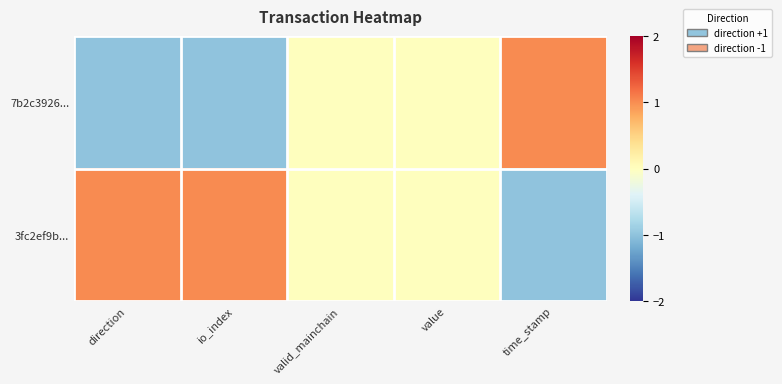

Reading left to right, extract all data points from this chart.

7b2c3926...: direction=-1	io_index=-1	valid_mainchain=0	value=0	time_stamp=1
3fc2ef9b...: direction=1	io_index=1	valid_mainchain=0	value=0	time_stamp=-1